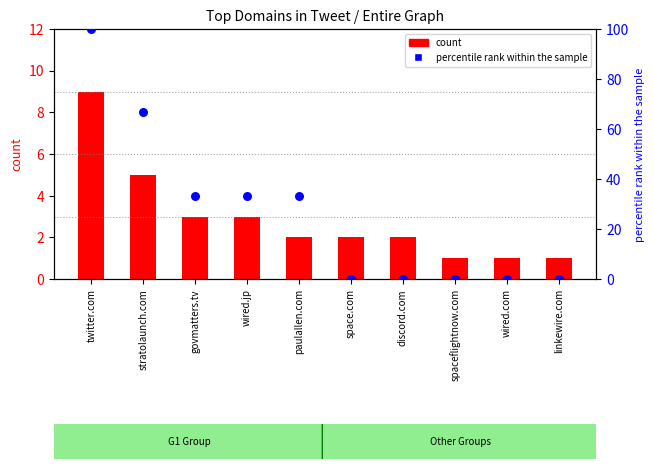

What is the total value across all series at spaceflightnow.com?

1.0